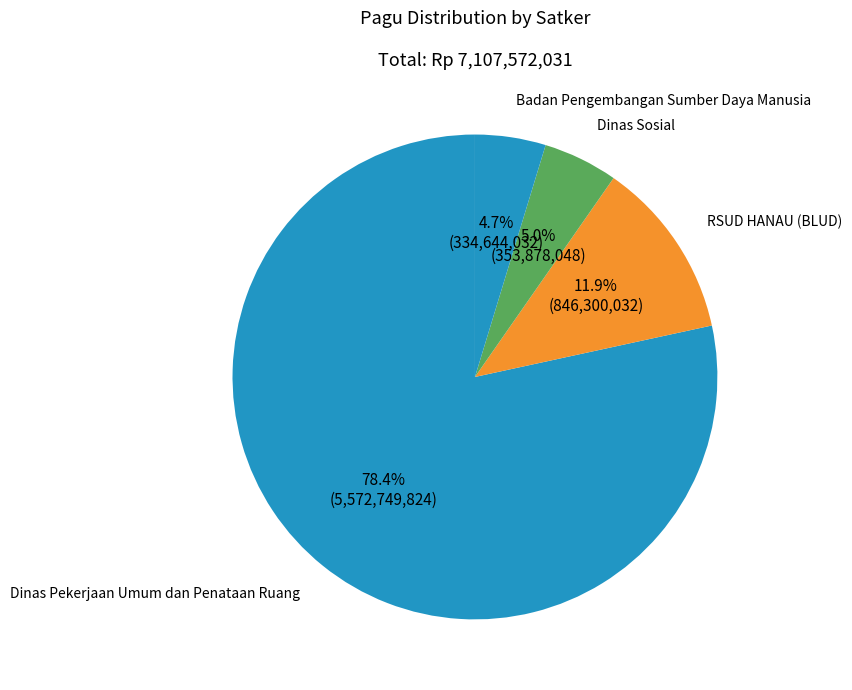

Which category has the biggest portion of the pie?

Dinas Pekerjaan Umum dan Penataan Ruang